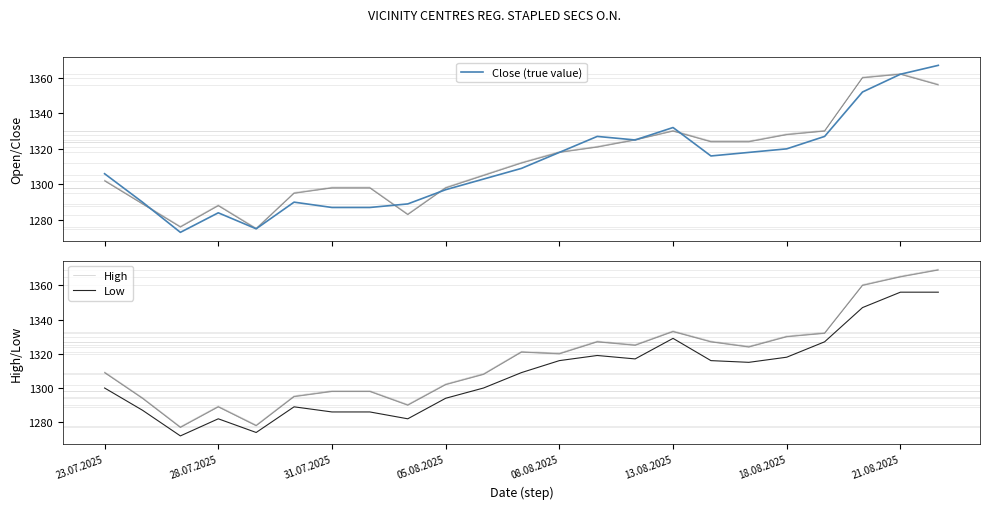

What is the minimum value for Close (true value)?

1273